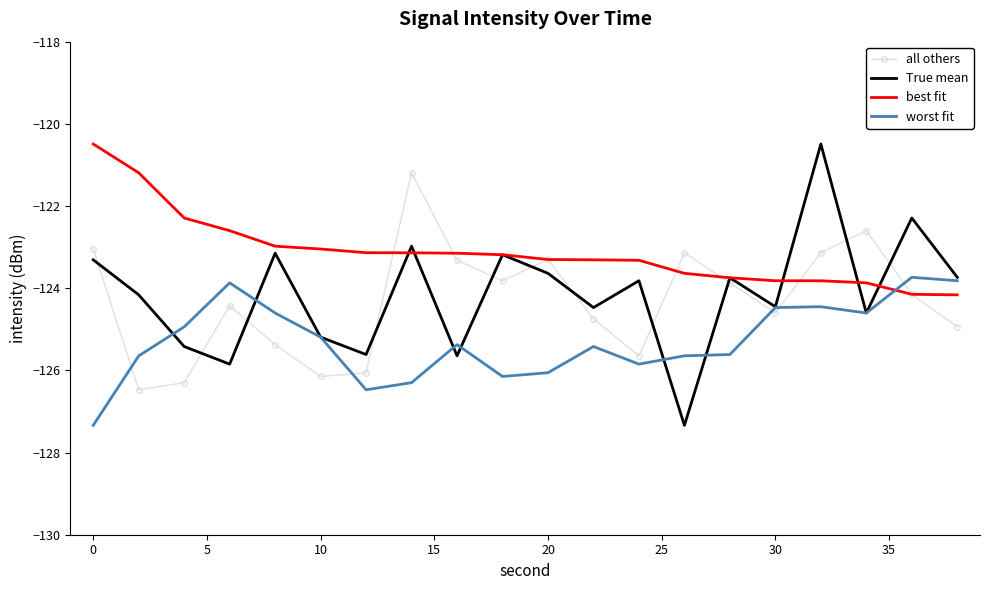

True or false: worst fit and True mean intersect in this chart.

True